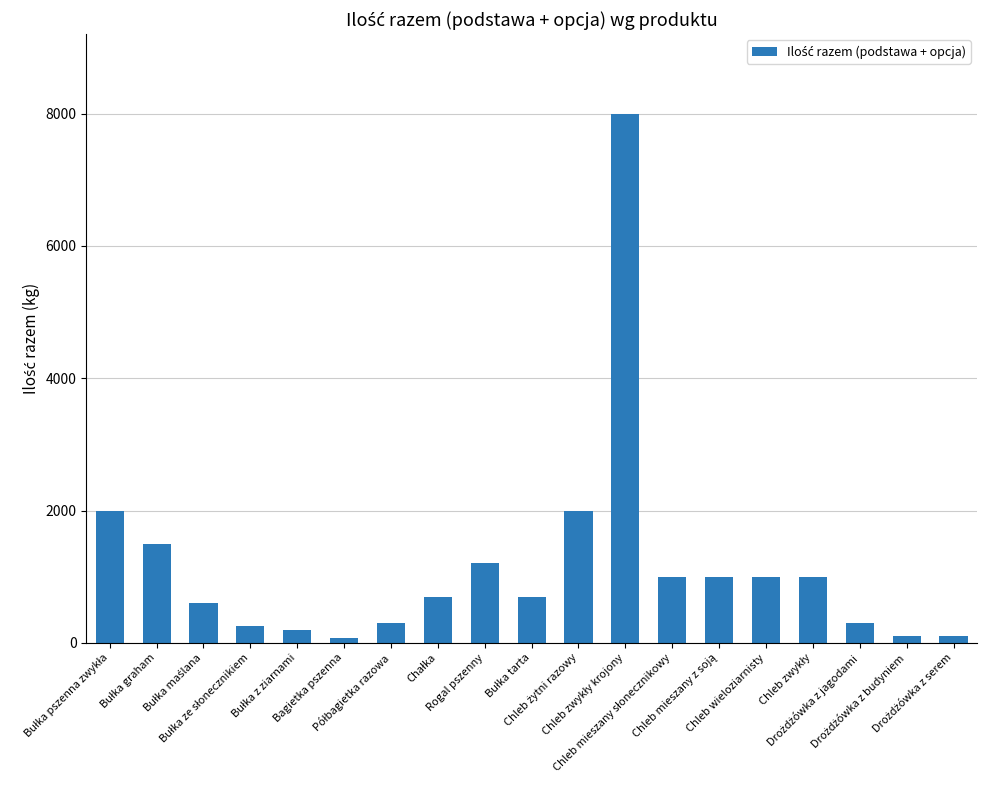

What is the difference between the maximum and minimum values?

7920